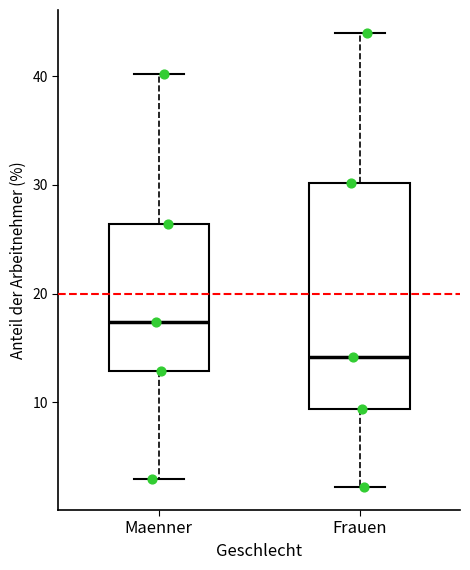

Which box's median line is the highest?

Maenner